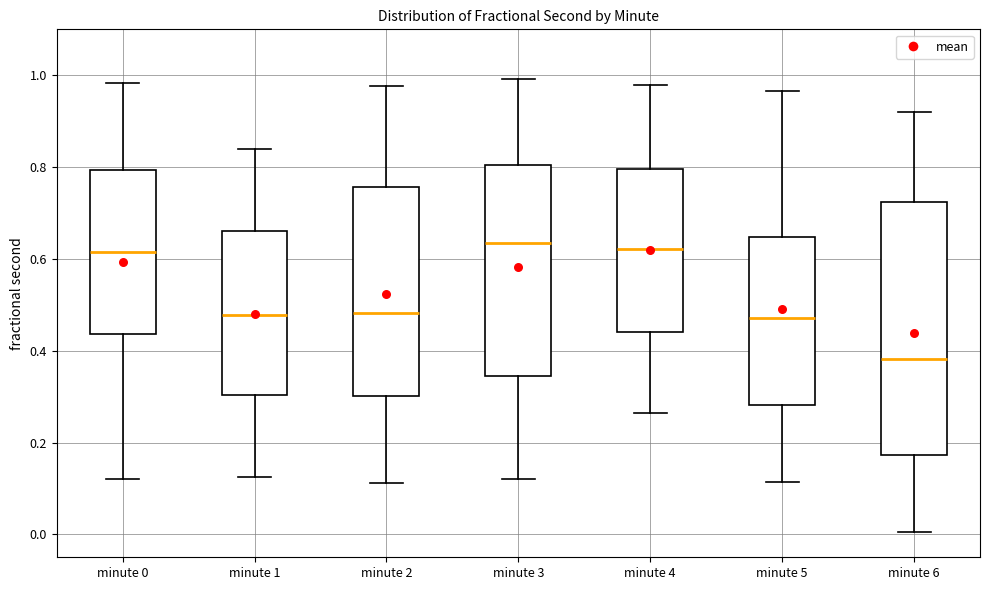

Which box's median line is the lowest?

minute 6